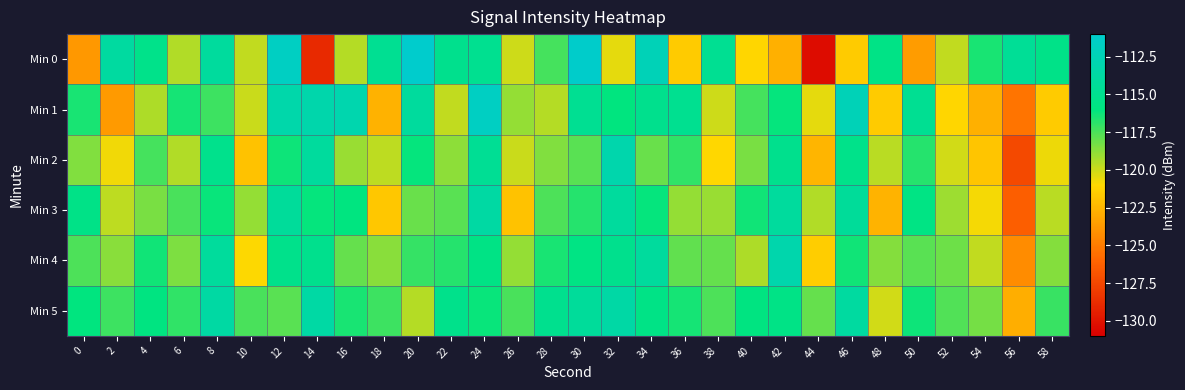

Rank the series at 12 from highest to lowest value.

Min 0, Min 1, Min 3, Min 4, Min 2, Min 5